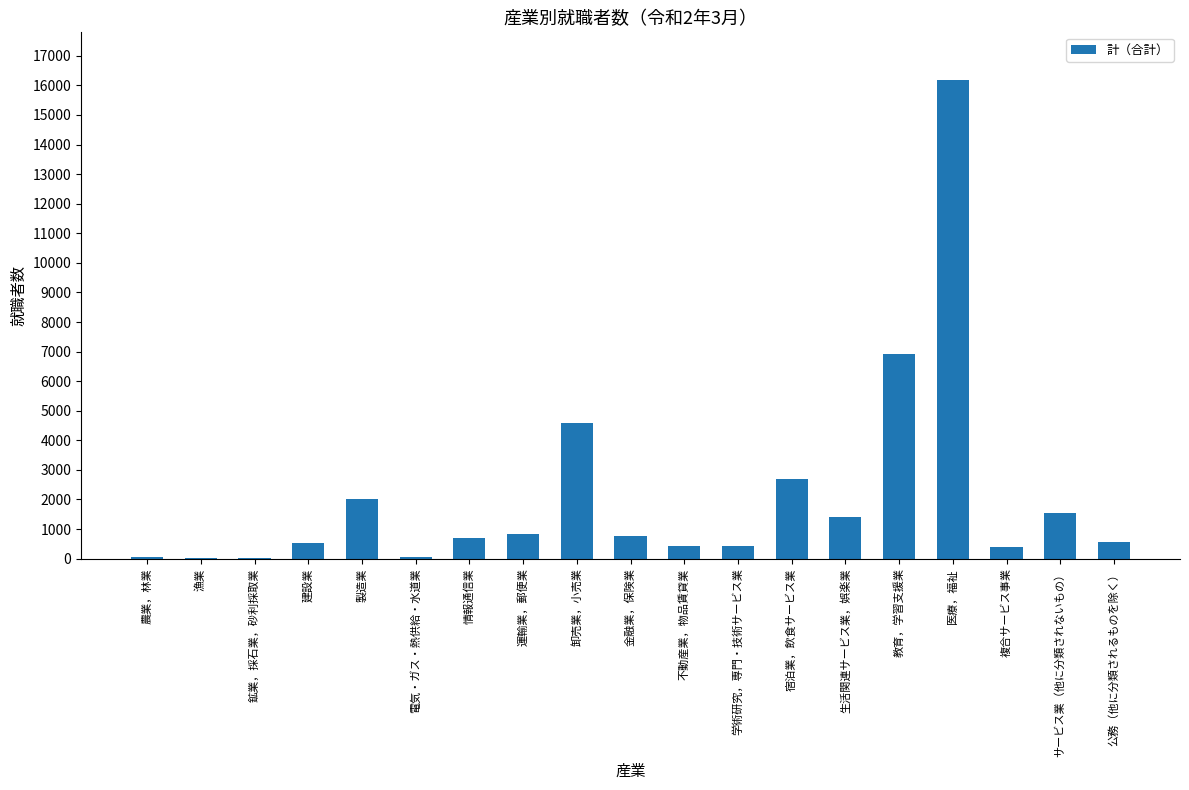

True or false: the data shows 2013 at 製造業.

True